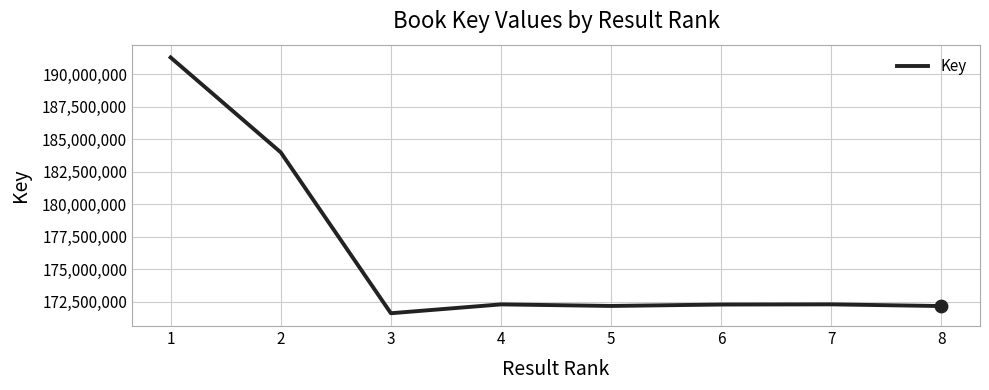

Which has a higher value, 2 or 8?

2